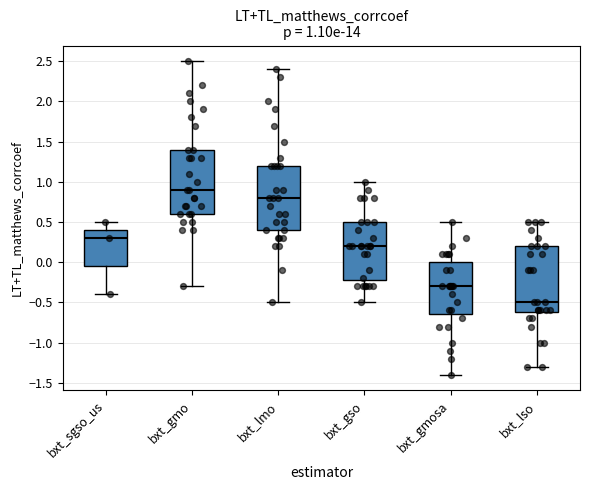

Which box has the highest median line?

bxt_gmo